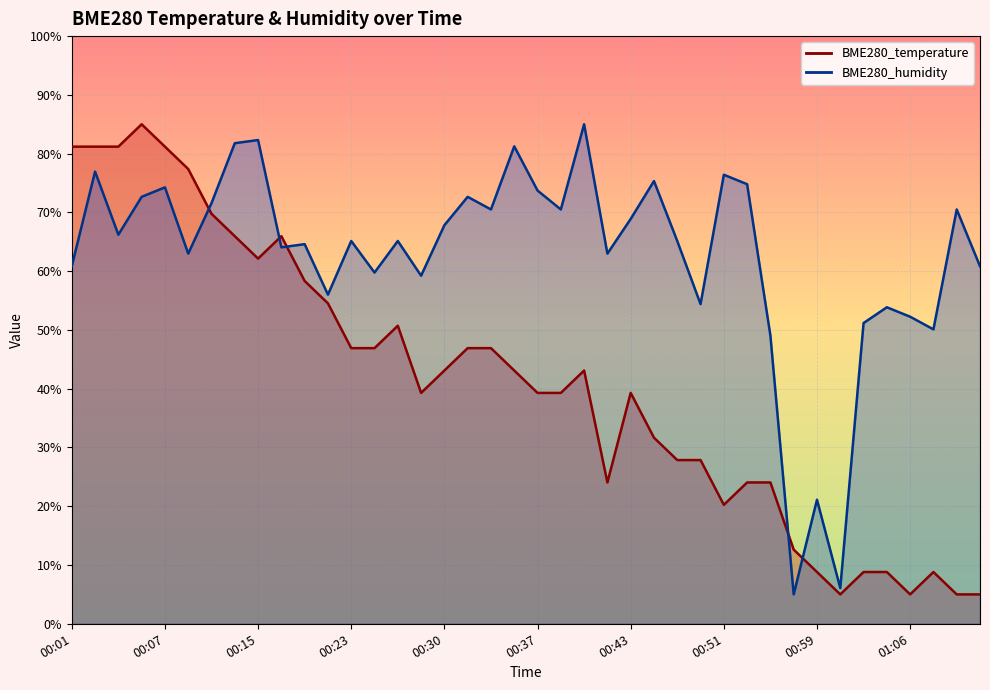

What is the maximum value shown in the chart?

85.0